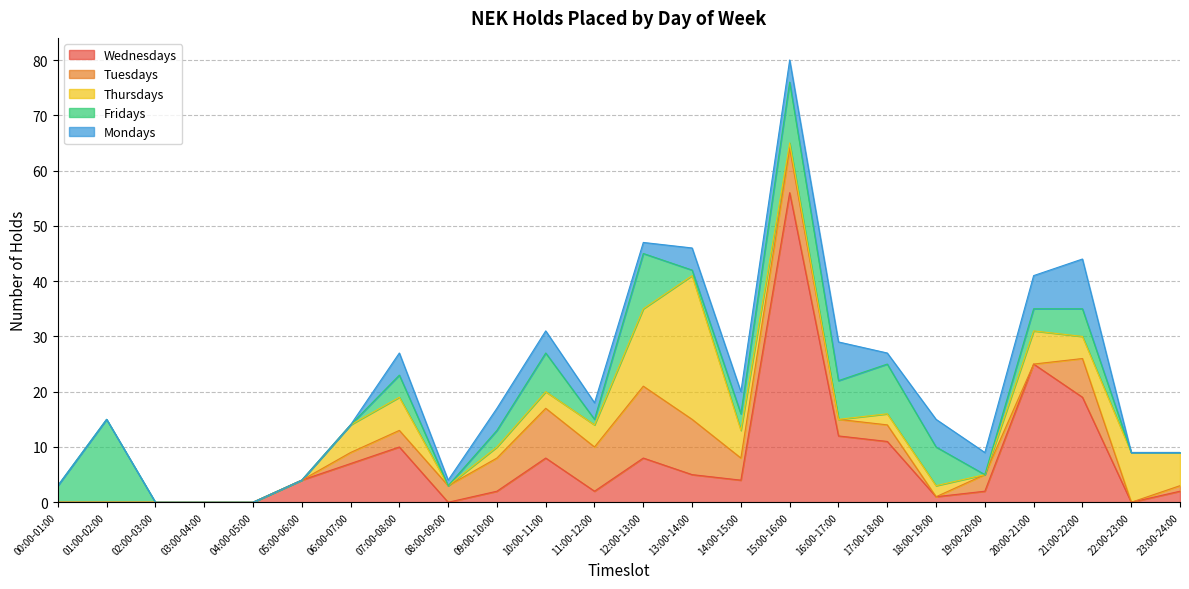

Does the chart have visible grid lines?

Yes